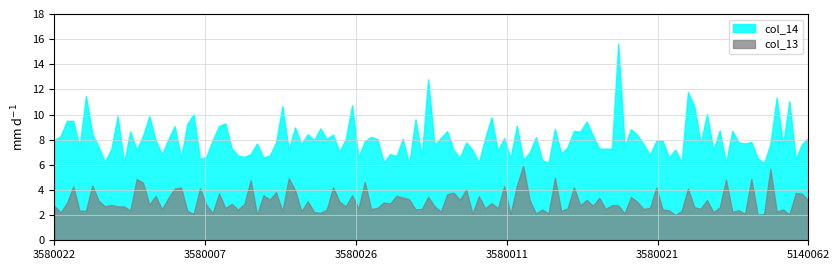

True or false: col_14 and col_13 cross at least once.

False